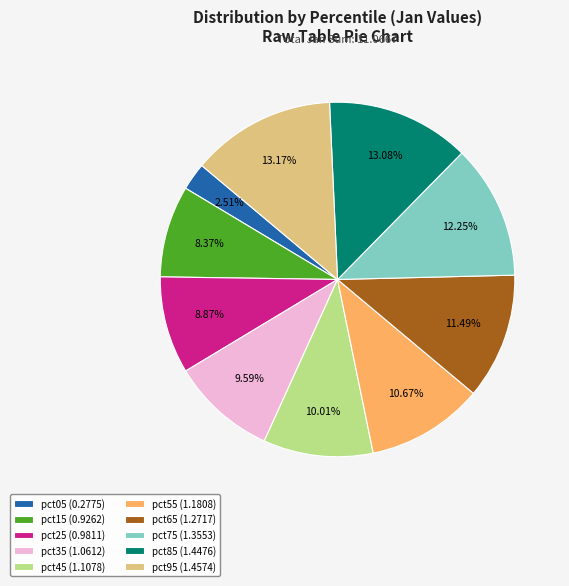

To the nearest percent, what is the average slice percentage?

10%